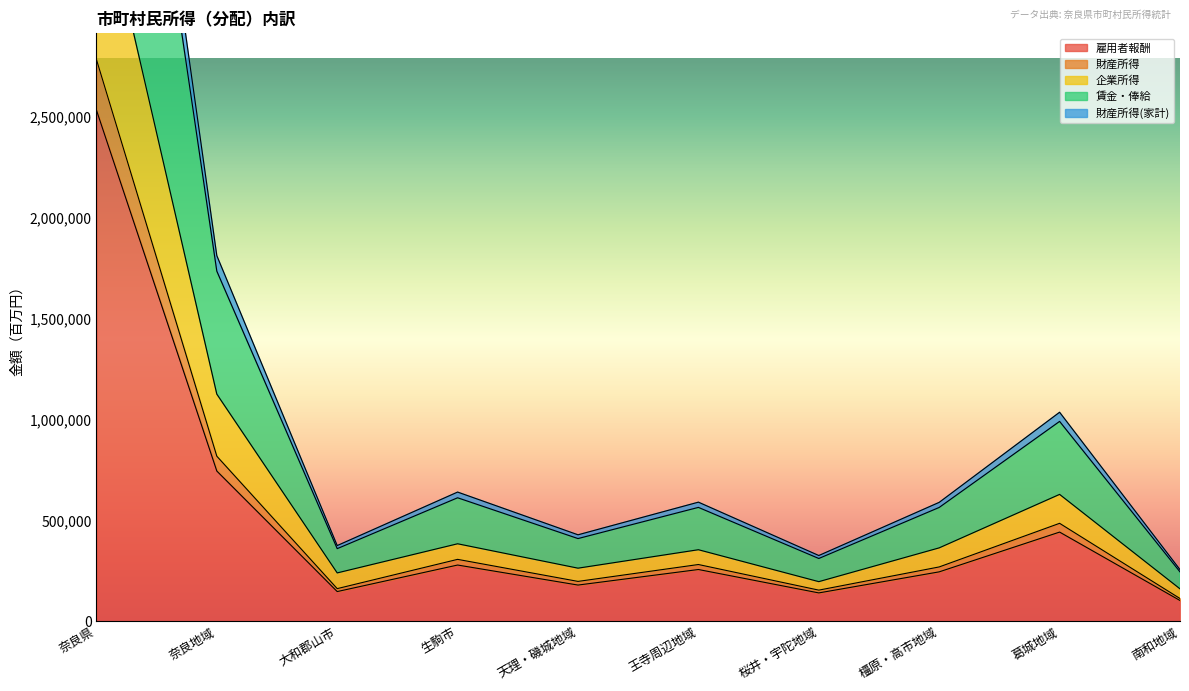

What is the difference between the highest and lowest values at 王寺周辺地域?

333923